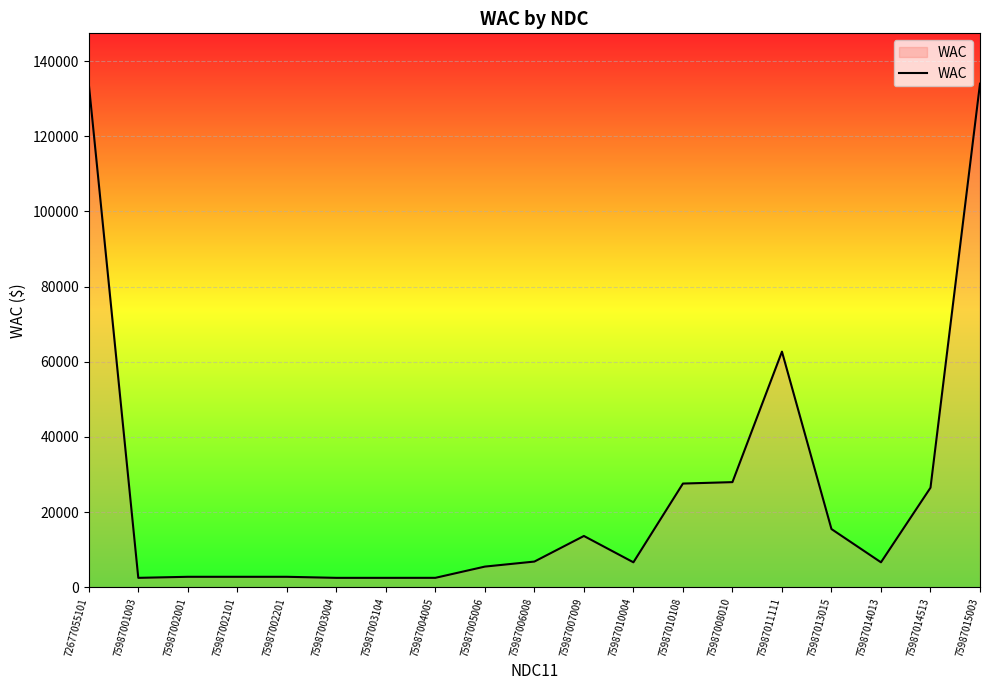

What is the greatest value displayed?

134013.0